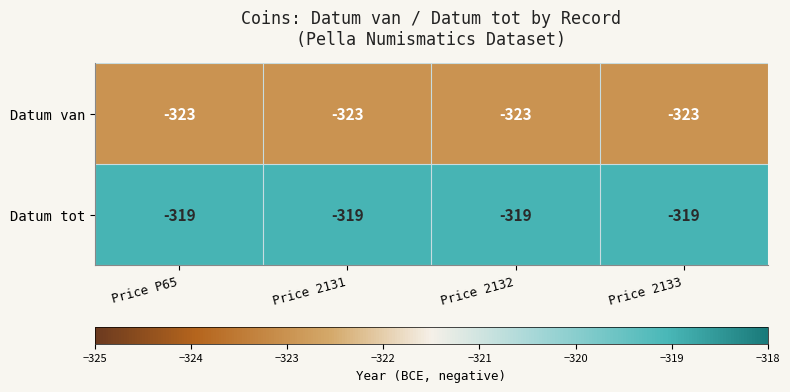

What is the minimum value shown in the chart?

-323